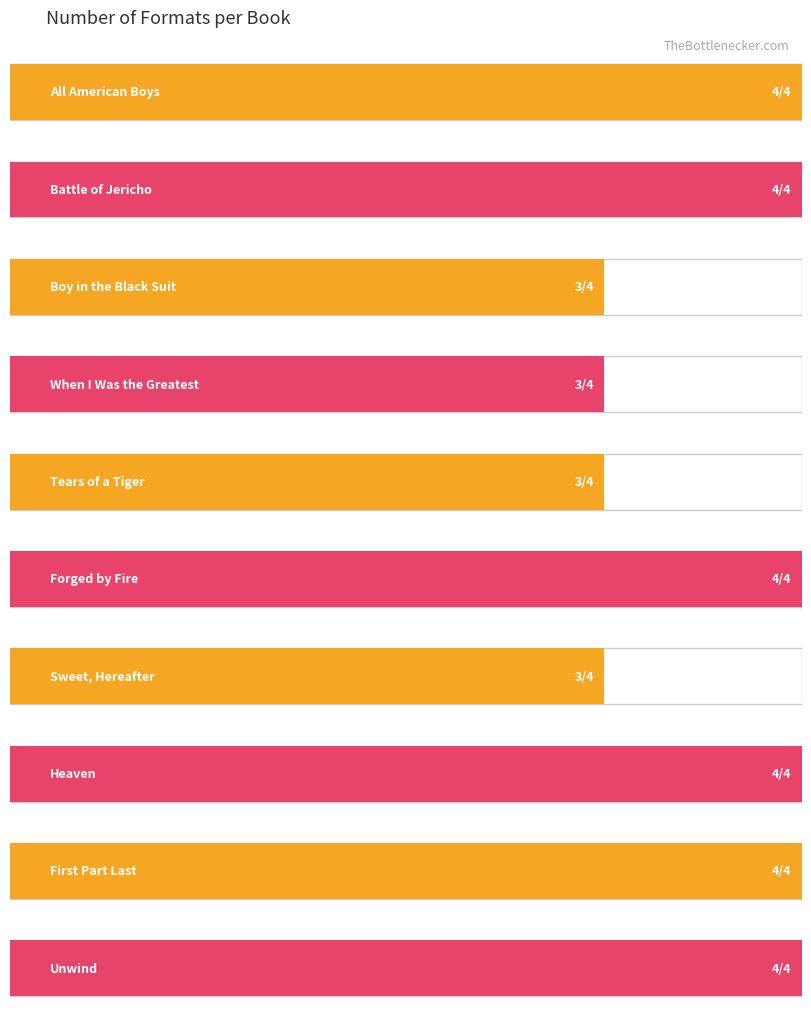

Count the values in the range 3 to 4.

10